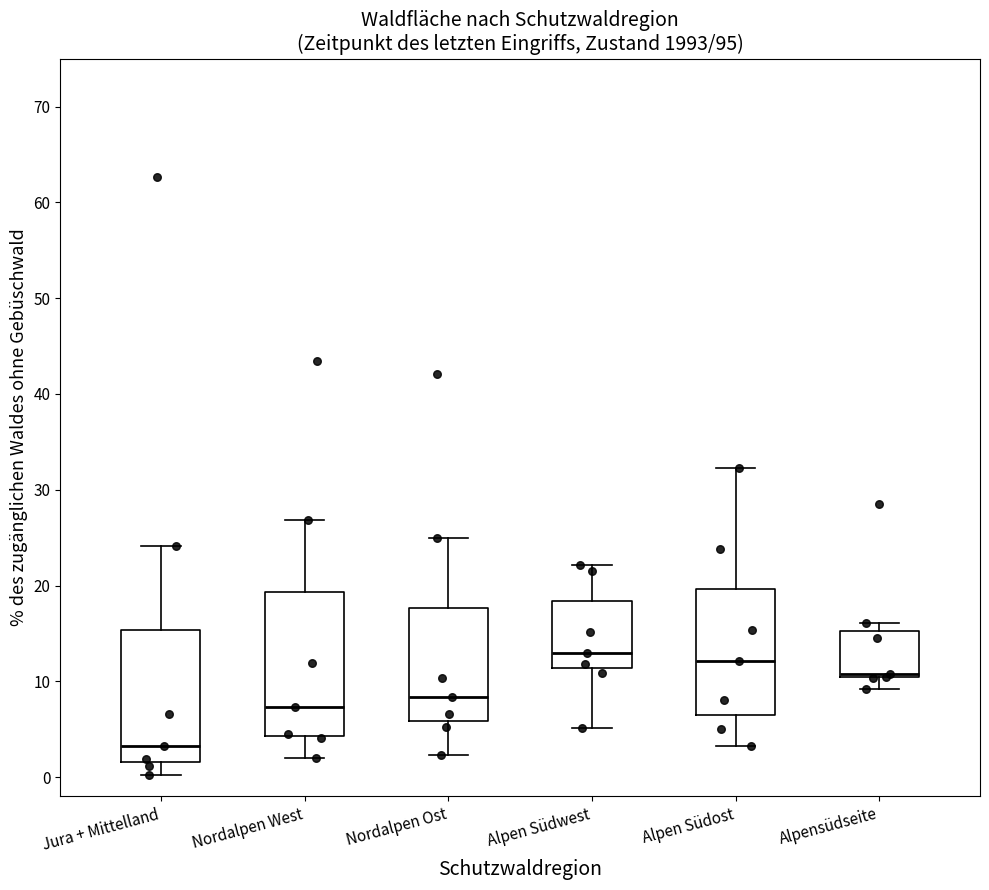

Where does the lower whisker of the box for Alpen Südwest end on the y-axis? The values are not printed on the chart, so give them approximately, as read against the axis.

5